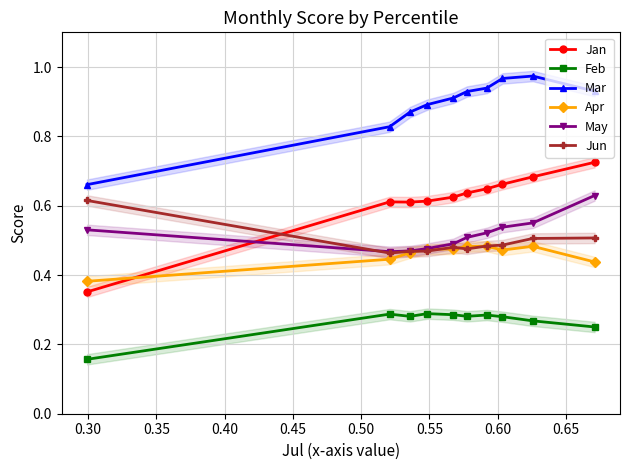

How many distinct data groups are displayed?

6